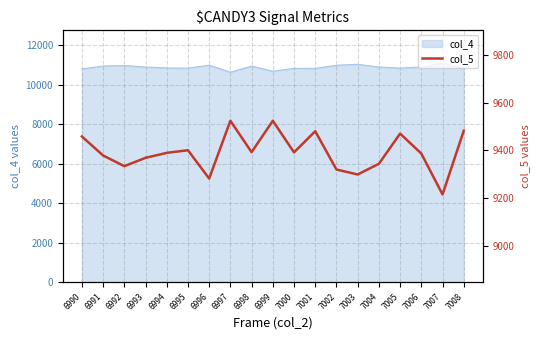

At which category does the data reach its first local valley?

6992